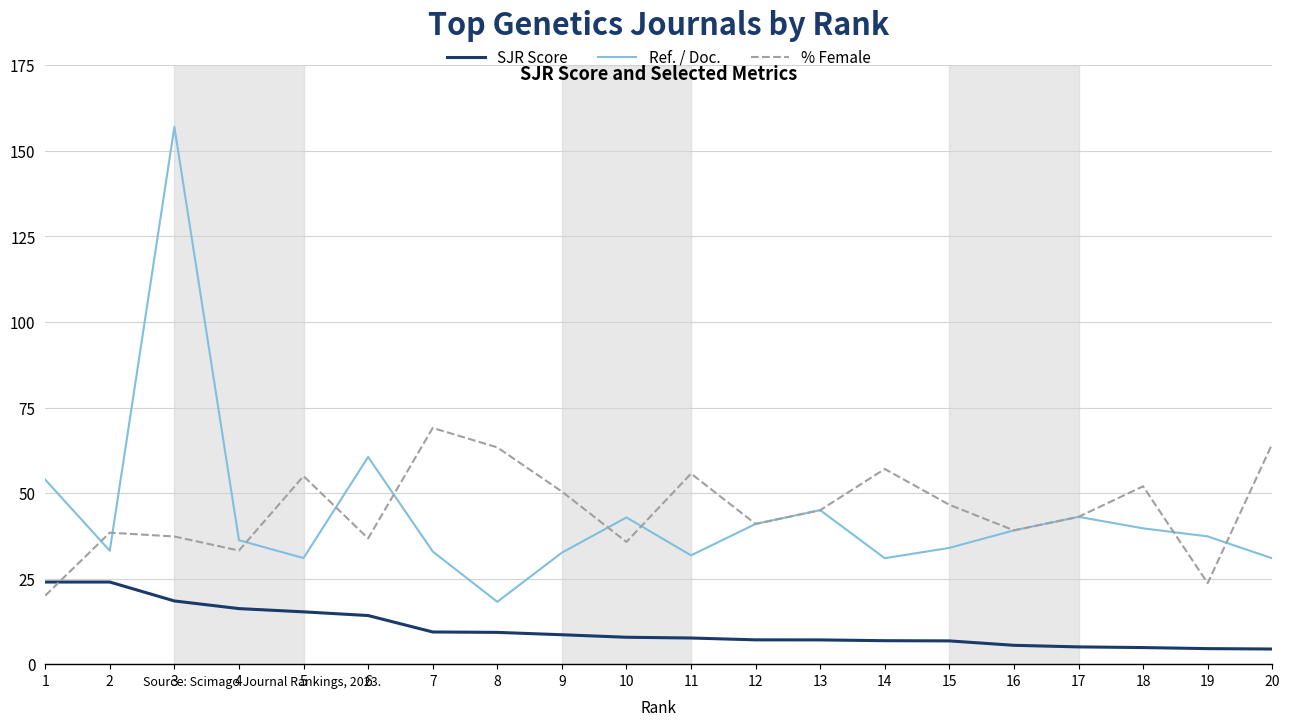

Where do SJR Score and % Female first cross each other?

1 and 2